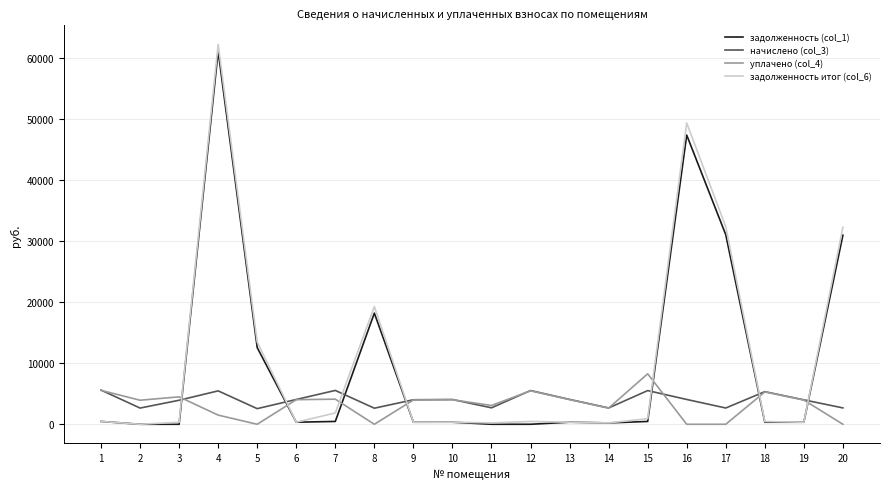

Which series has the widest spread of values?

задолженность итог (col_6)